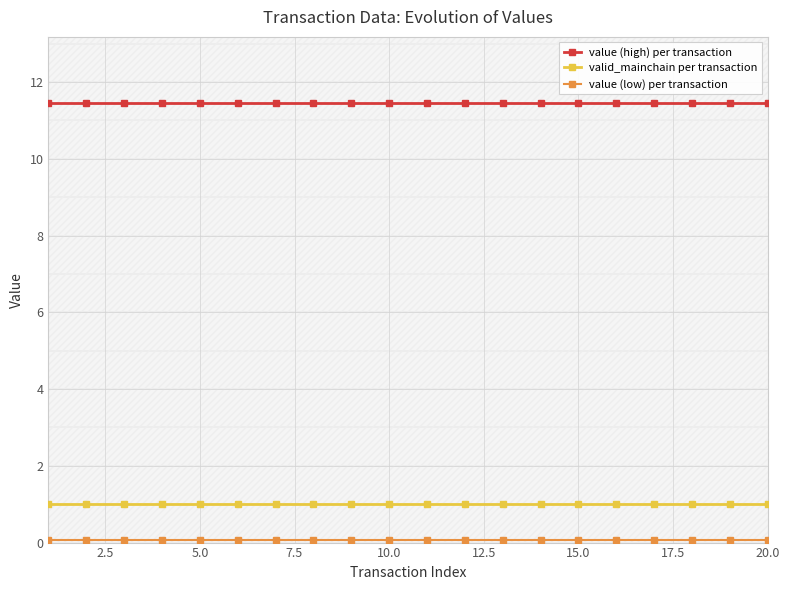

True or false: value (high) per transaction and value (low) per transaction intersect in this chart.

False